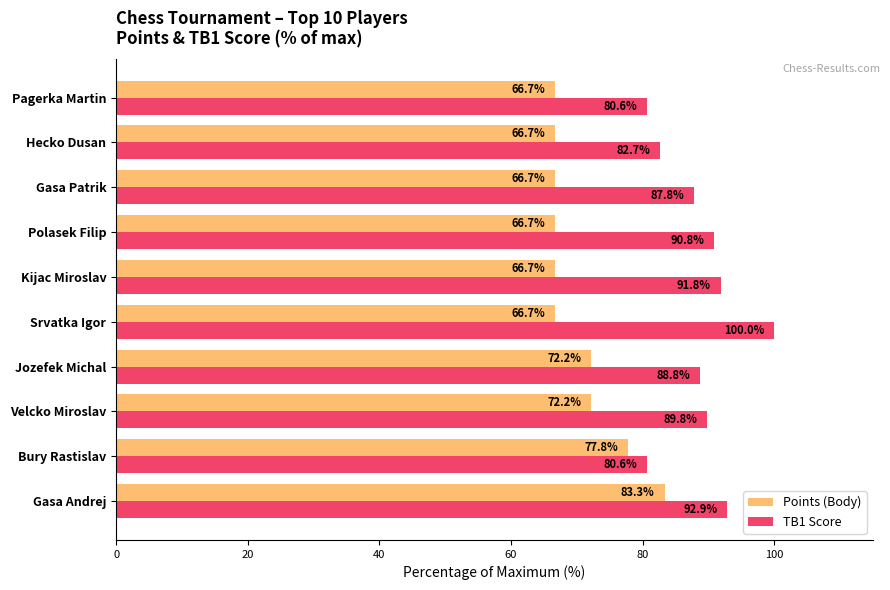

The Points (Body) series shows 66.7 at Pagerka Martin. True or false?

True